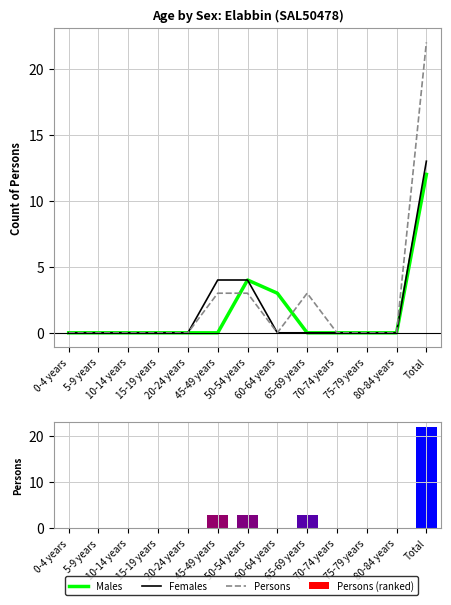

What position from the right is 15-19 years?

10